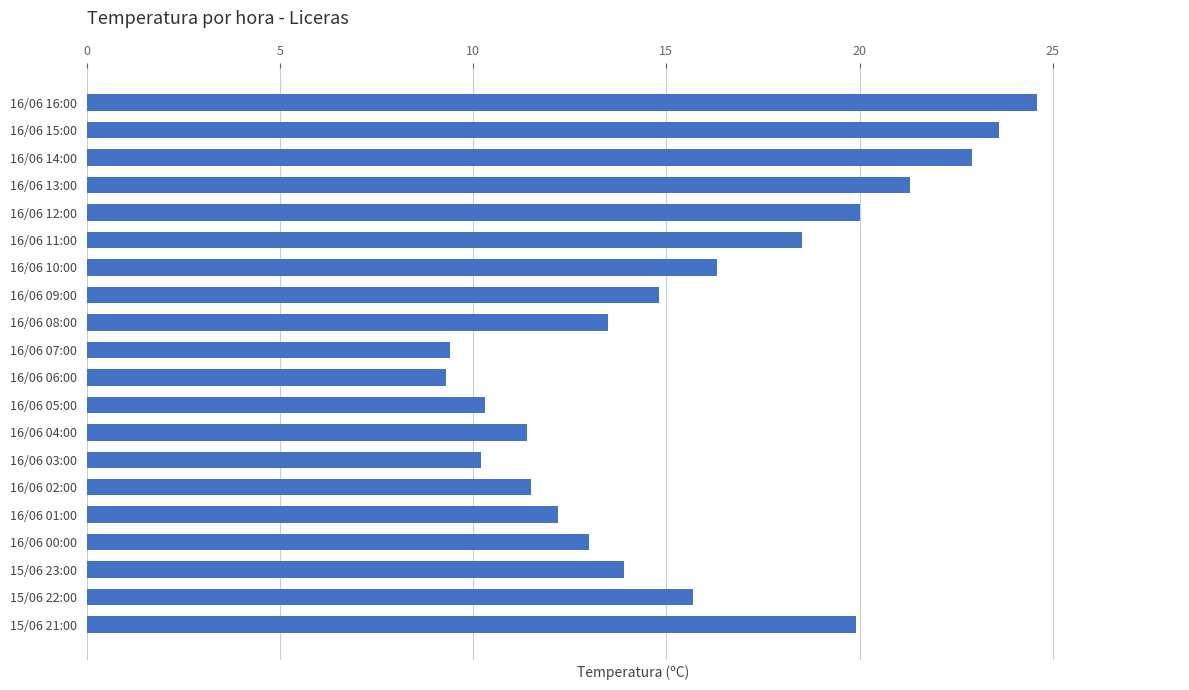

Which has a higher value, 16/06 08:00 or 16/06 16:00?

16/06 16:00